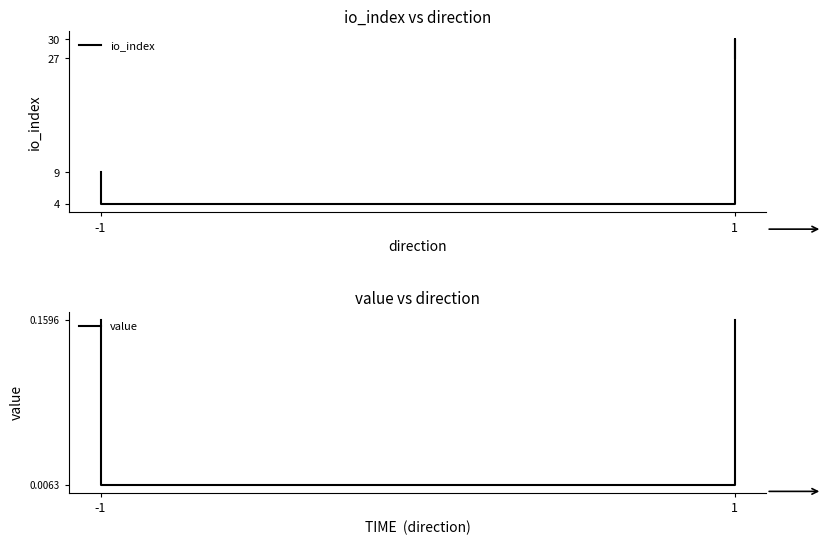

Rank the series by their maximum value, from highest to lowest.

io_index, value